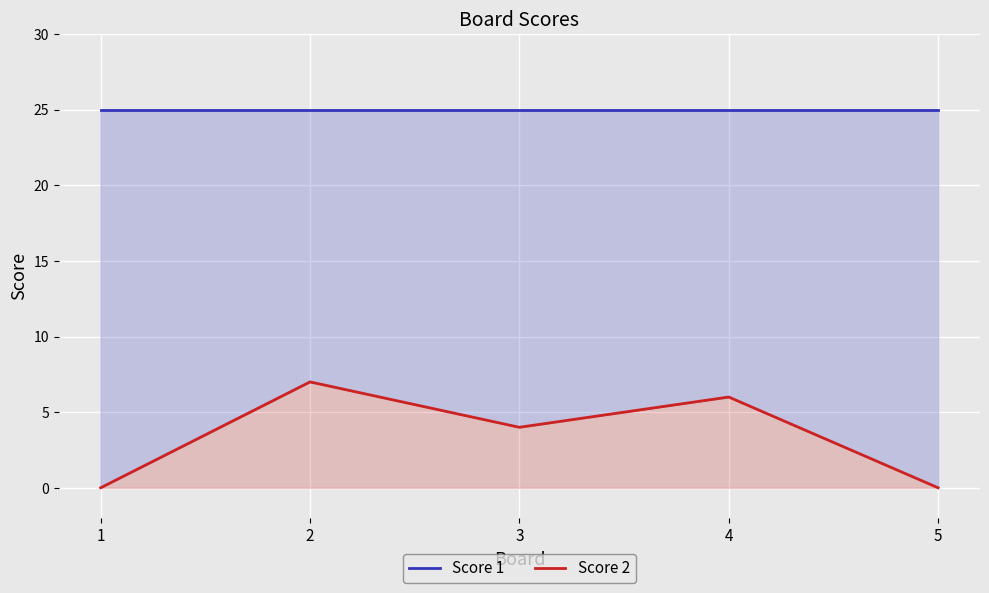

Which has a higher value, 5 or 3?

5